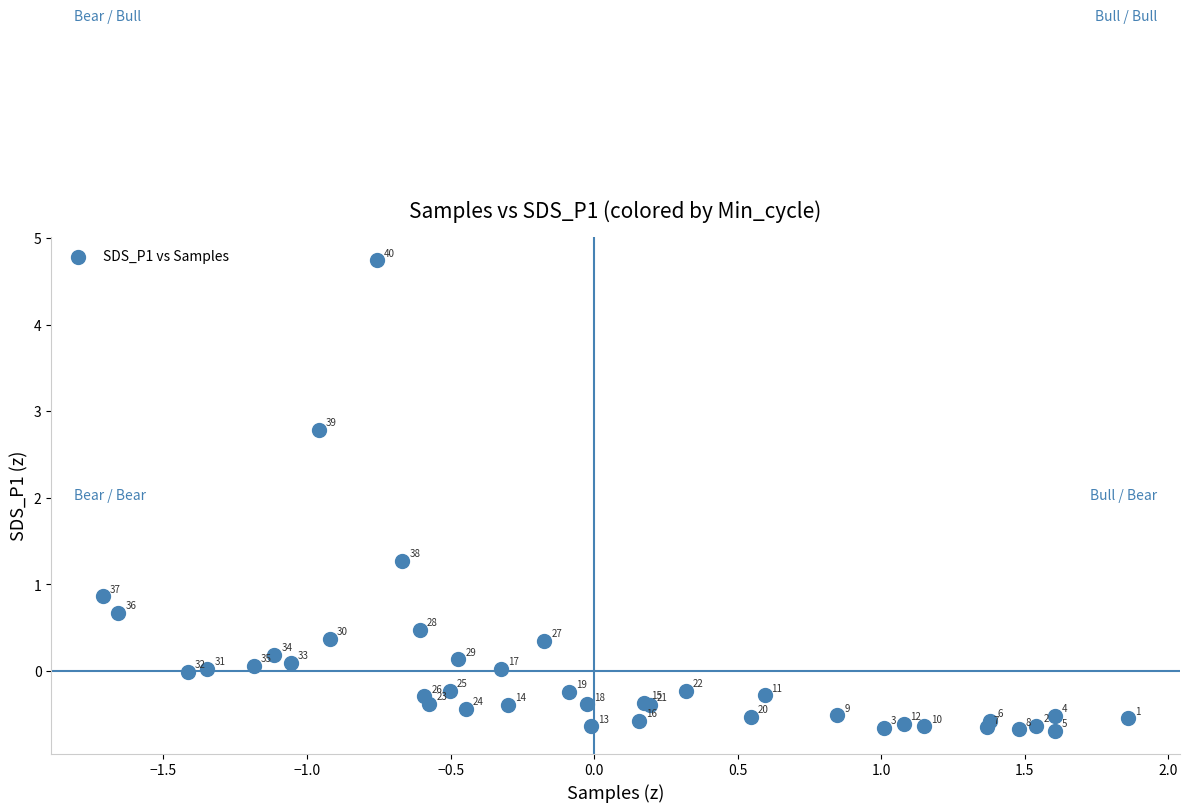

What Y value in the scatter plot is closest to 2?

1.3